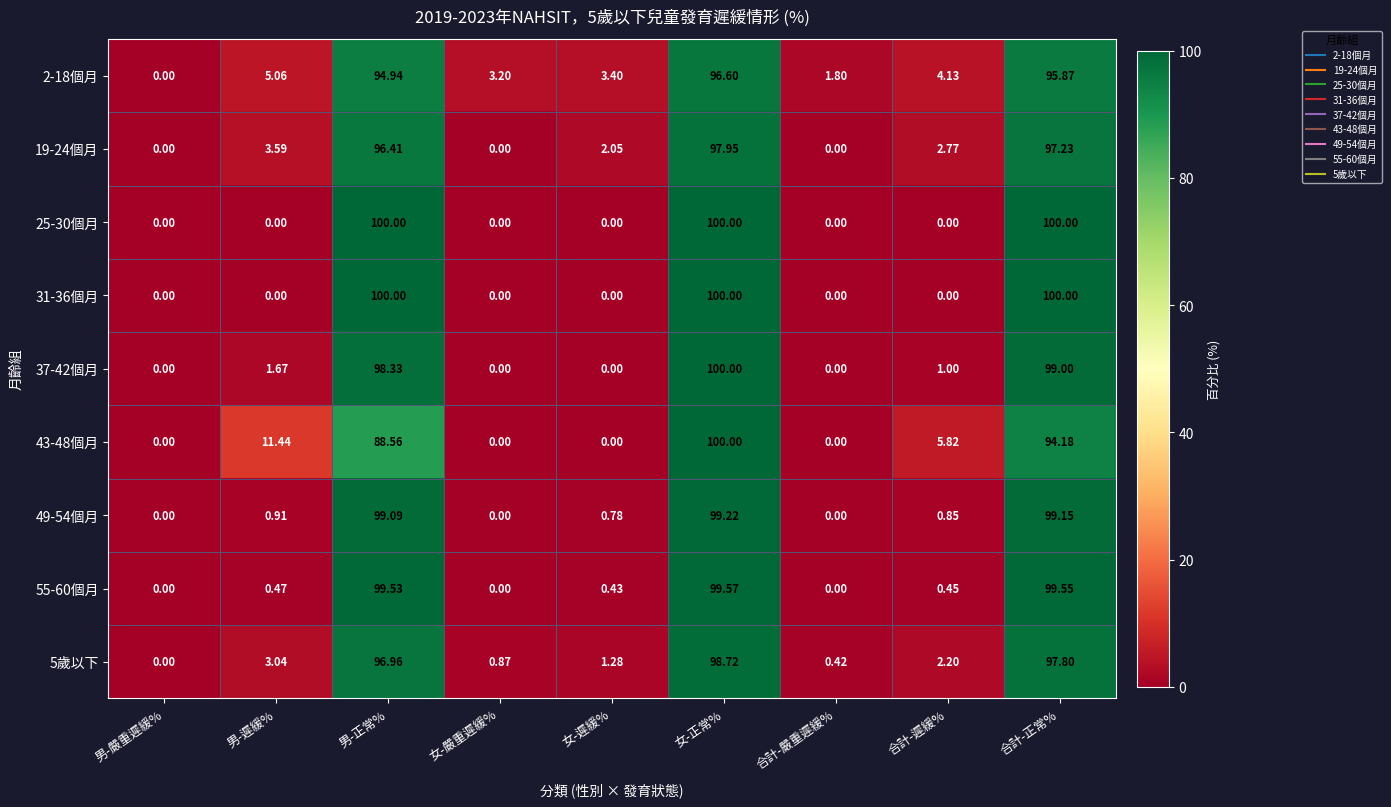

At which label does 2-18個月 reach its peak?

女-正常%